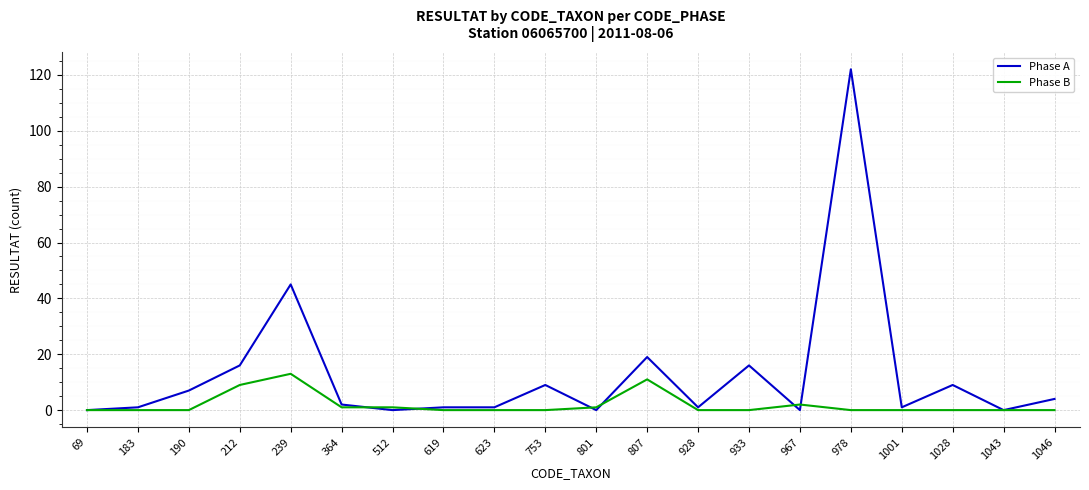

Which series ends up on top after the final intersection of Phase B and Phase A?

Phase A